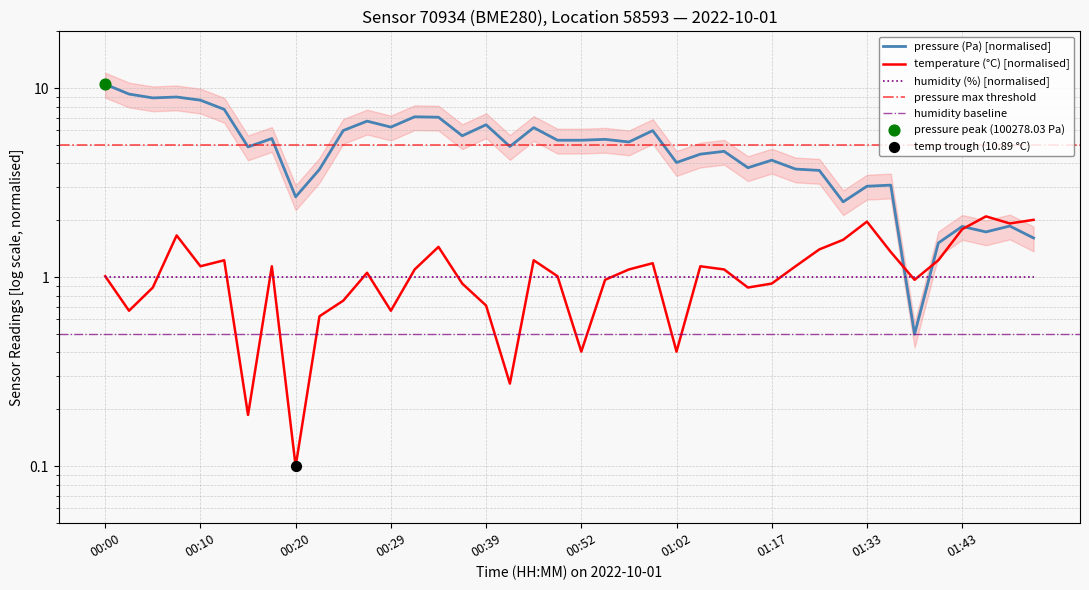

Which series contains the highest Y value?

pressure